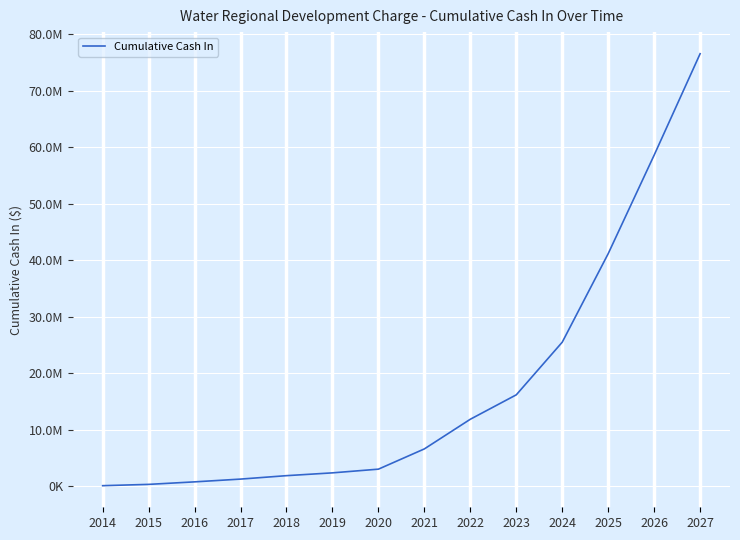

Is this an area chart (filled region under the line)?

No